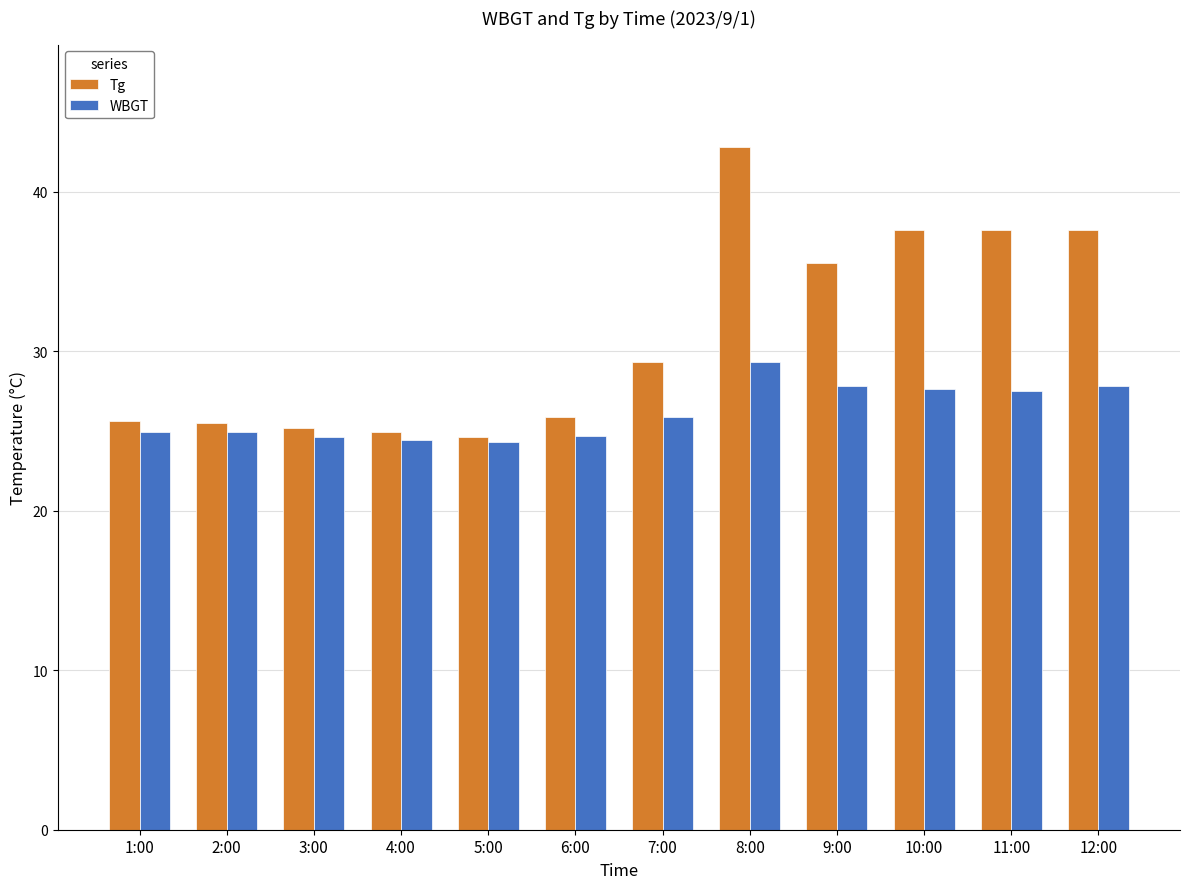

How many distinct data groups are displayed?

2